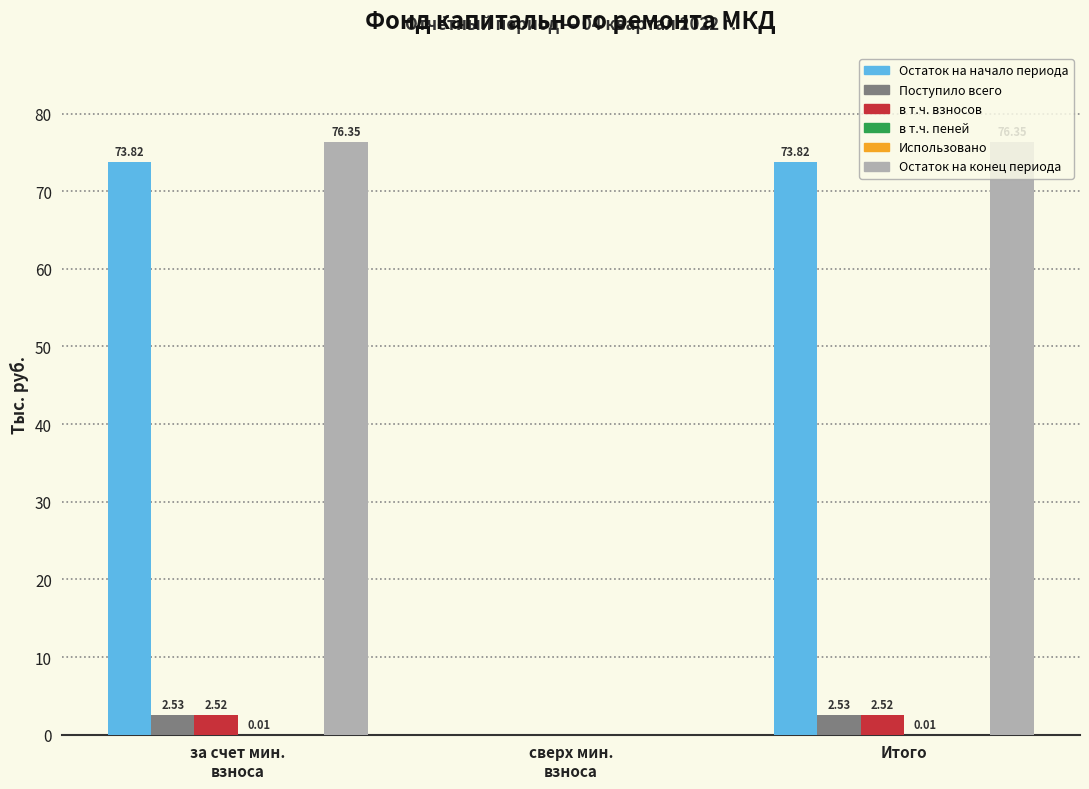

Which series has the largest total across all categories?

Остаток на конец периода